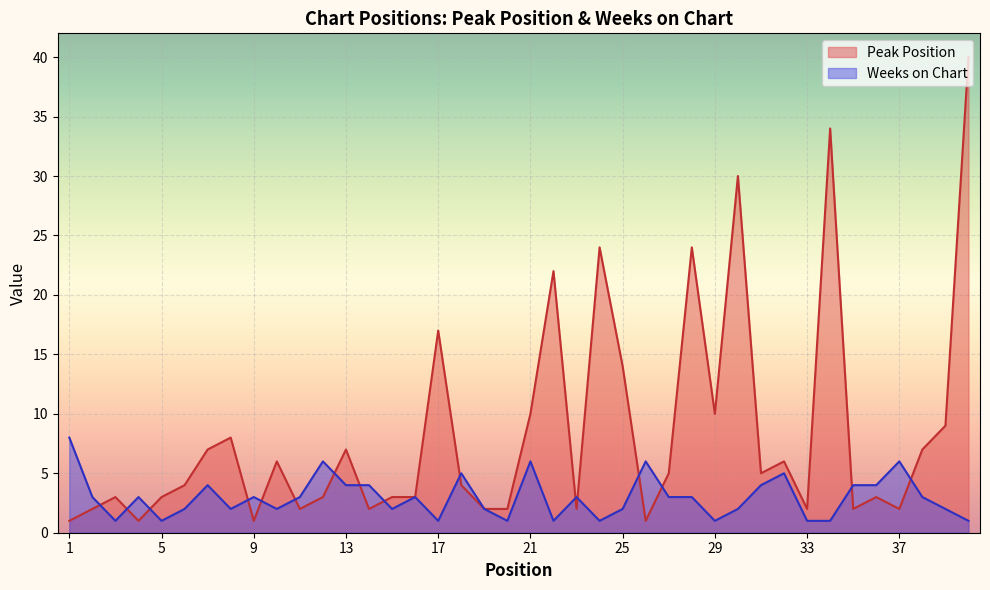

After their last crossing, which series has the higher values: Peak Position or Weeks on Chart?

Peak Position